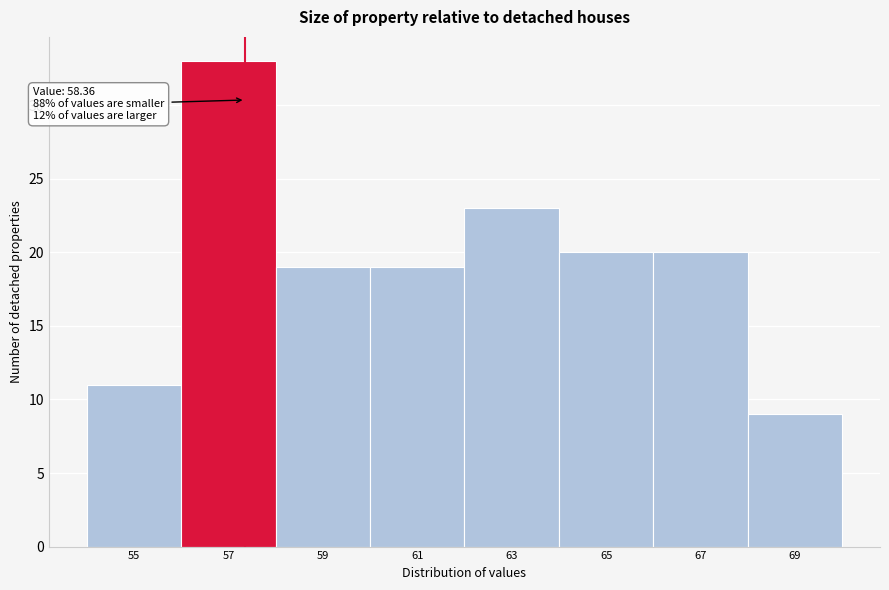

Reading right to left, what are all the values shown in this chart?

9	20	20	23	19	19	33	11